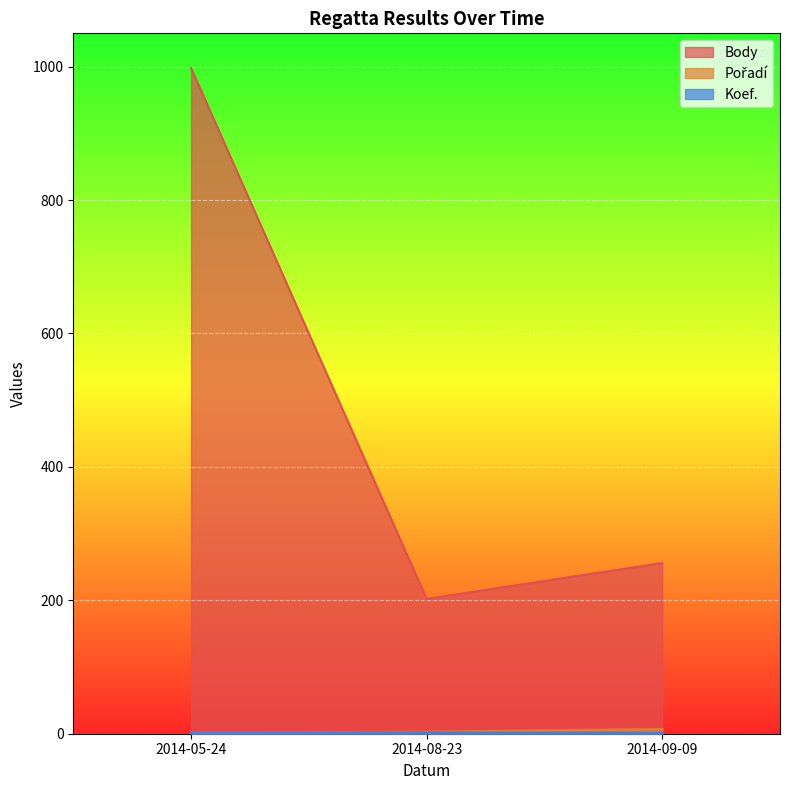

The Pořadí series shows 7 at 2014-09-09. True or false?

True